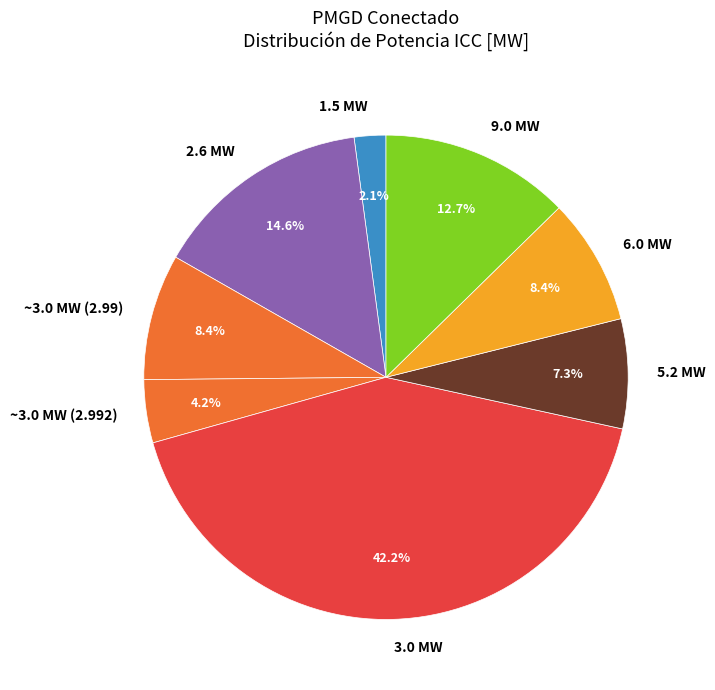

What percentage do 9.0 MW and 2.6 MW together represent?

27.3%